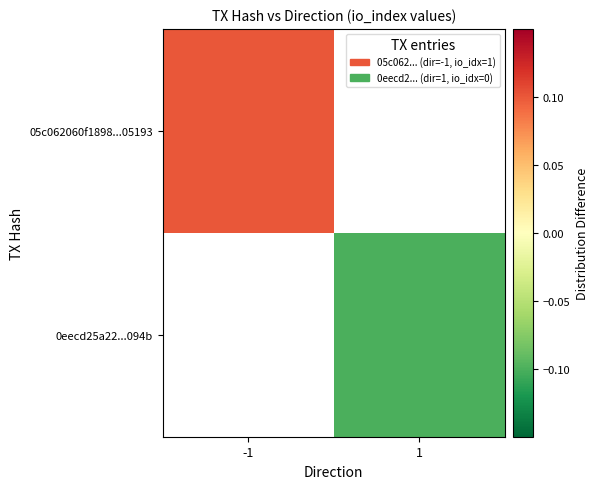

How many data points does each series have?

2